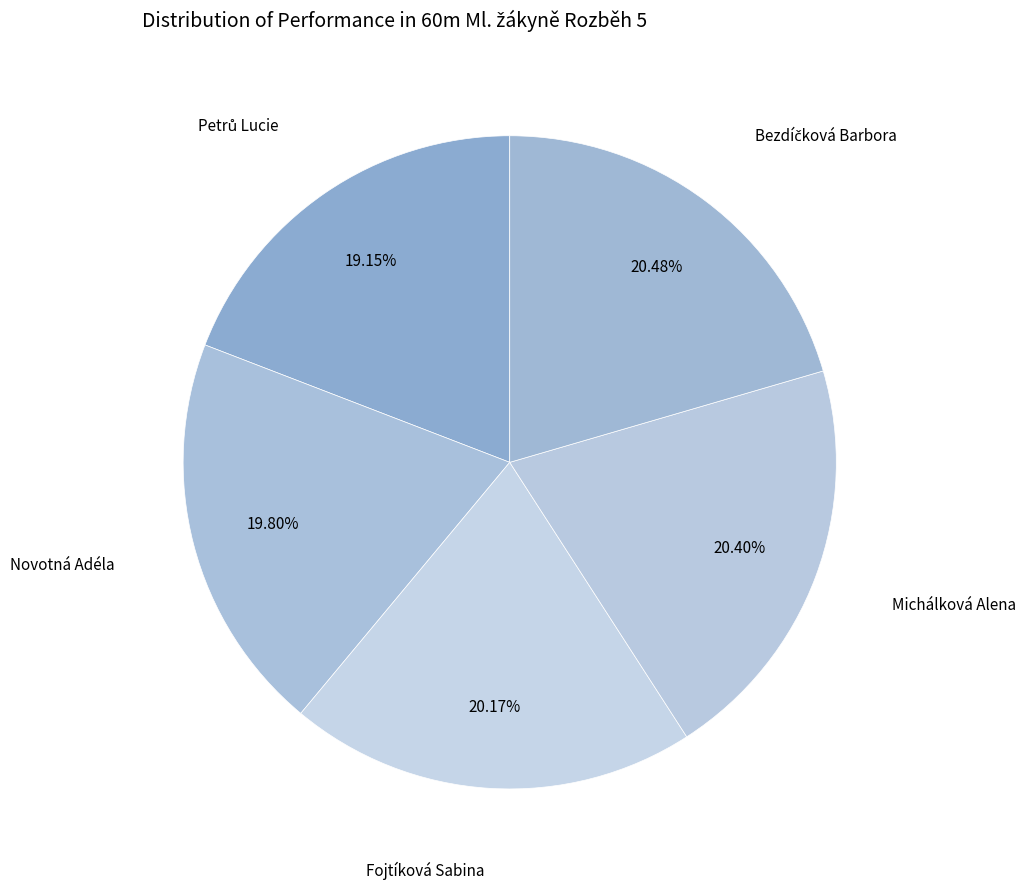

Is there any slice that represents more than half of the pie?

No